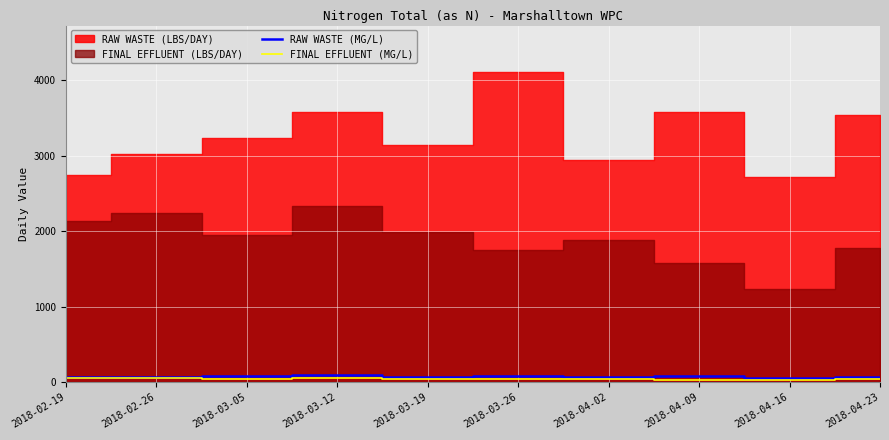

How many data points in RAW WASTE (MG/L) are less than 73?

5